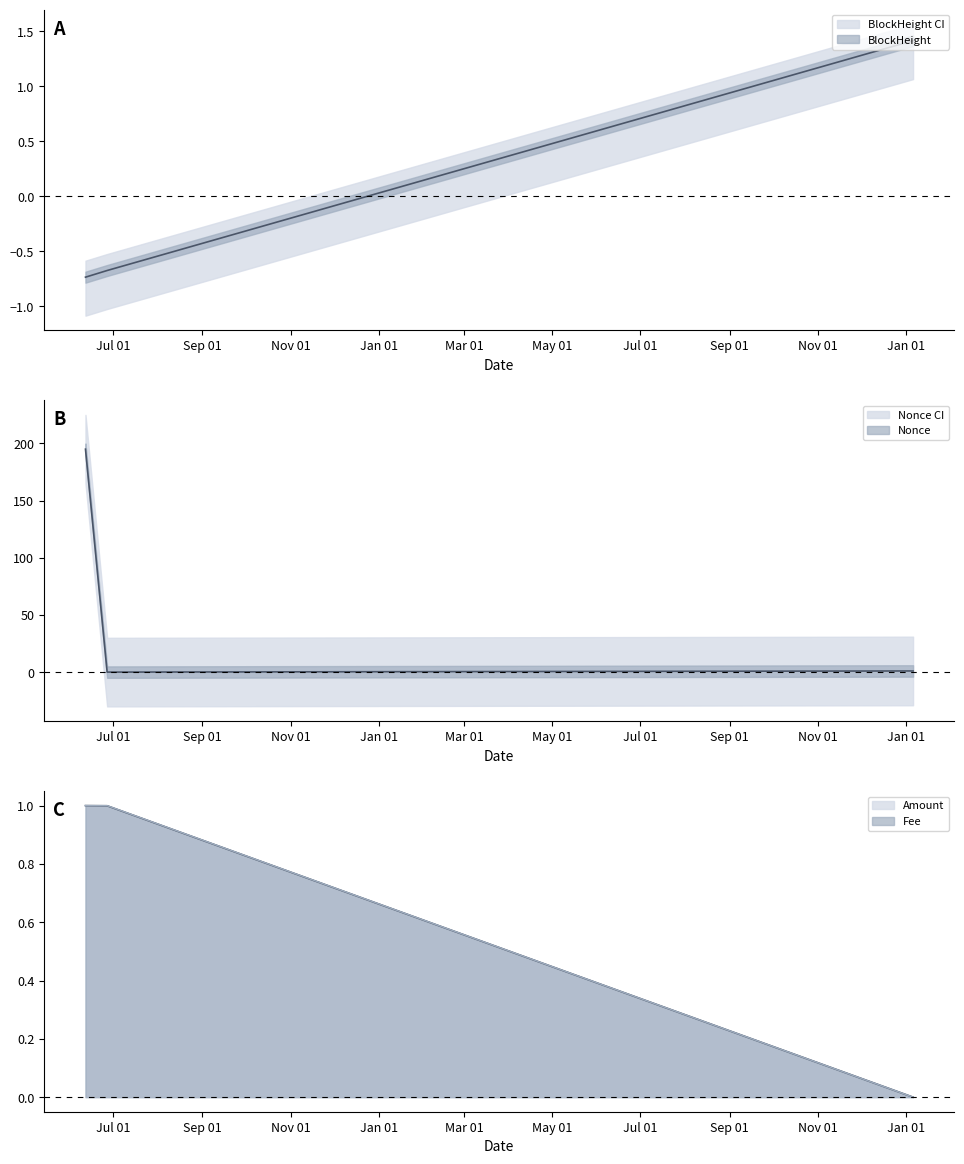

Which category has the lowest value in the Fee series?

2023-01-06